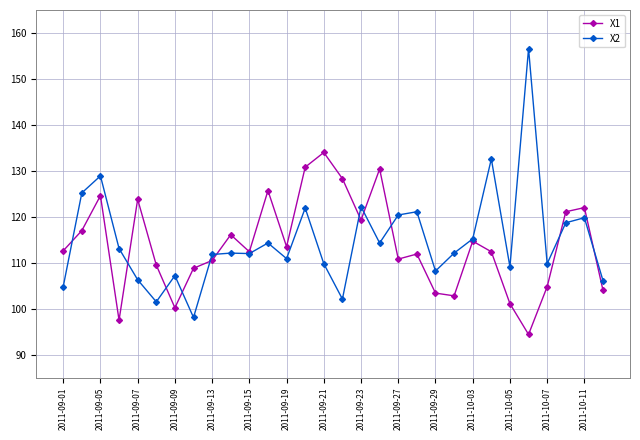

True or false: X1 has more than 2 interior local peaks.

True